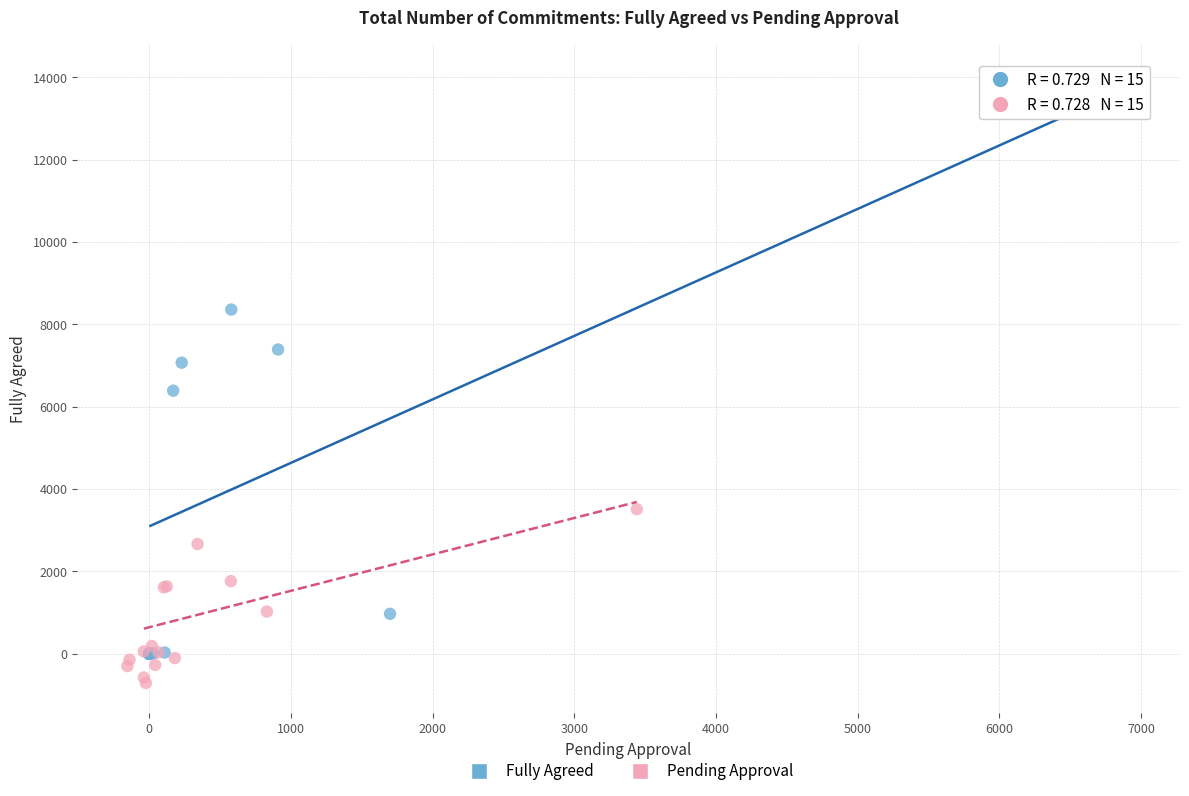

Which series reaches the minimum Y coordinate?

Pending Approval